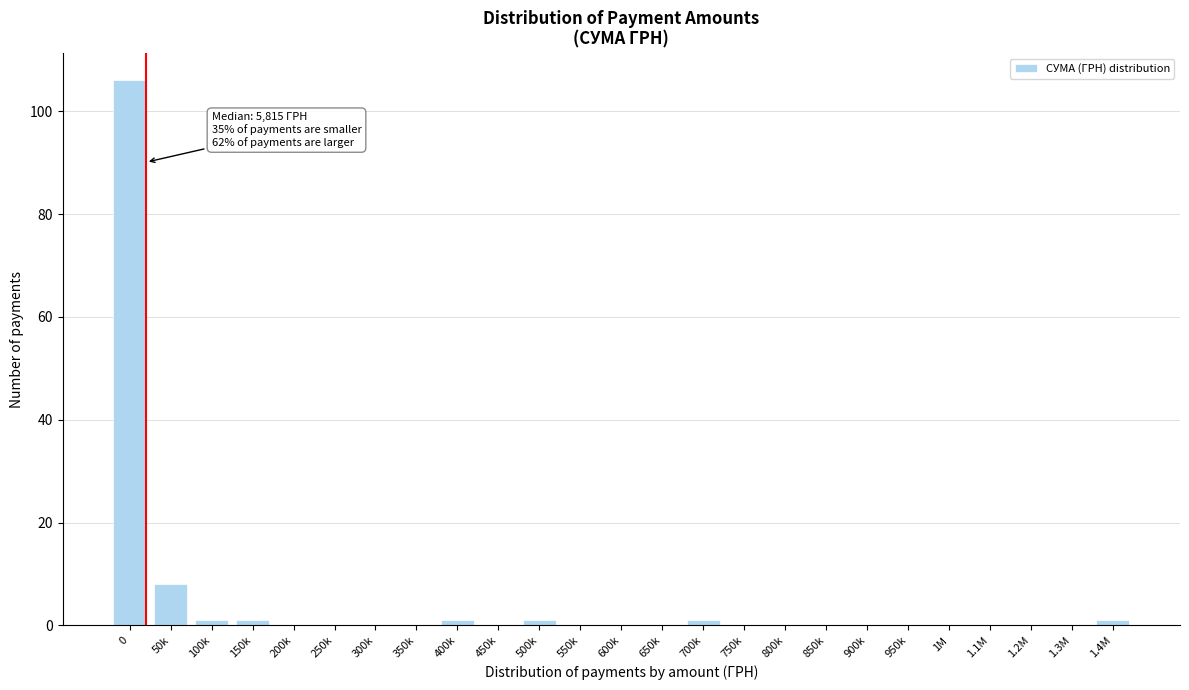

Reading left to right, what are all the values shown in this chart?

0=106	50k=8	100k=1	150k=1	200k=0	250k=0	300k=0	350k=0	400k=1	450k=0	500k=1	550k=0	600k=0	650k=0	700k=1	750k=0	800k=0	850k=0	900k=0	950k=0	1M=0	1.1M=0	1.2M=0	1.3M=0	1.4M=1